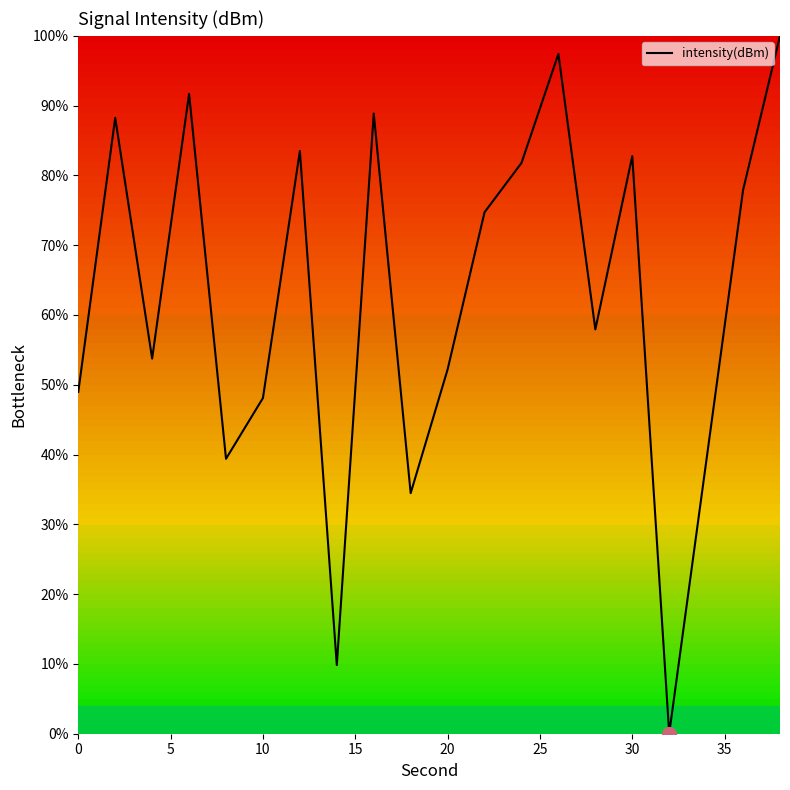

What is the maximum value shown in the chart?

100.0